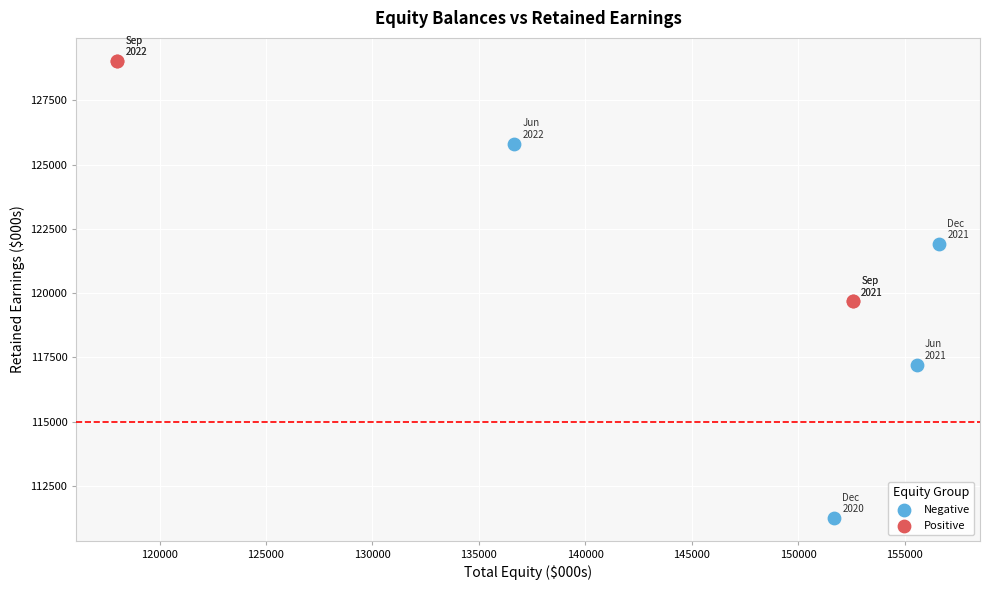

Which series reaches the minimum Y coordinate?

Negative